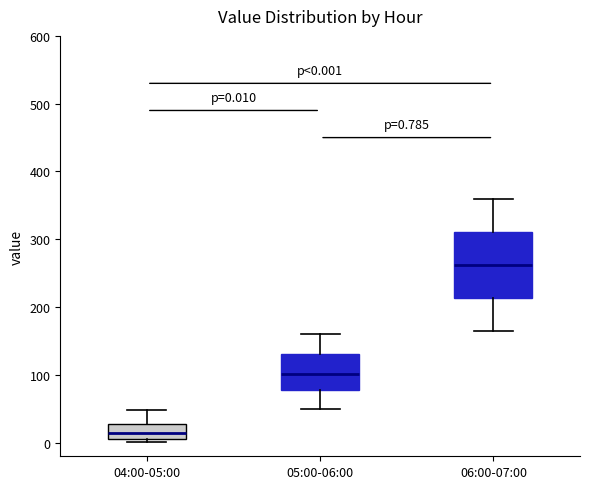

Comparing the boxes themselves (not the whiskers), which one is the tallest?

06:00-07:00